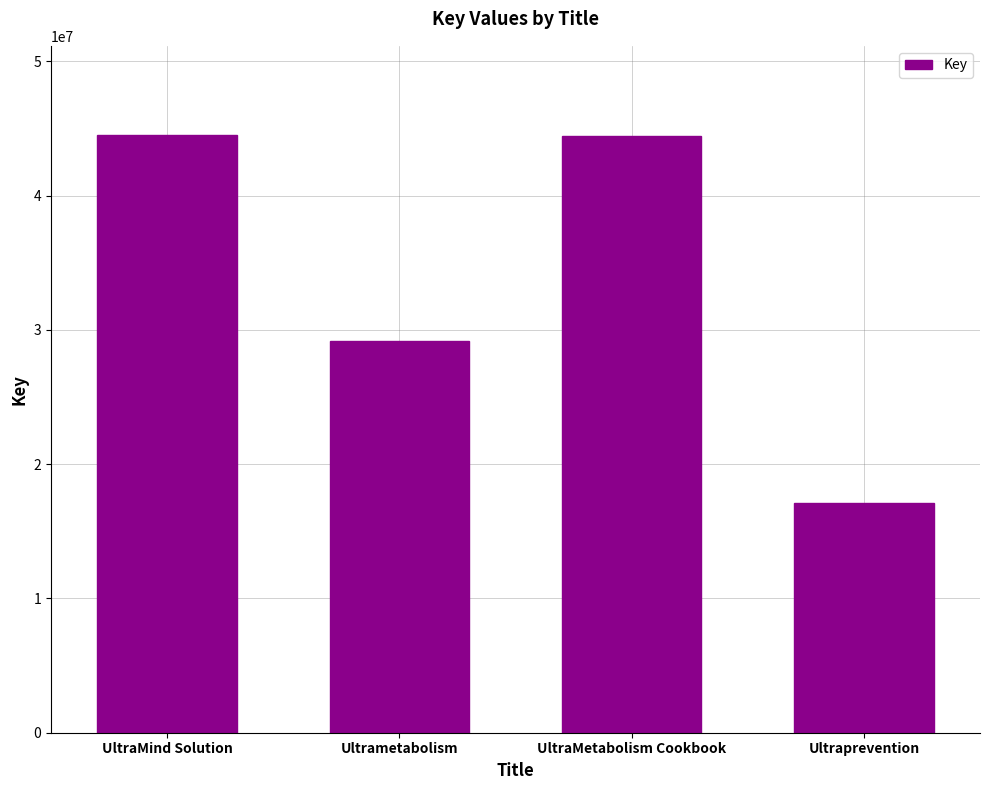

True or false: the data shows 30920113 at UltraMind Solution.

False